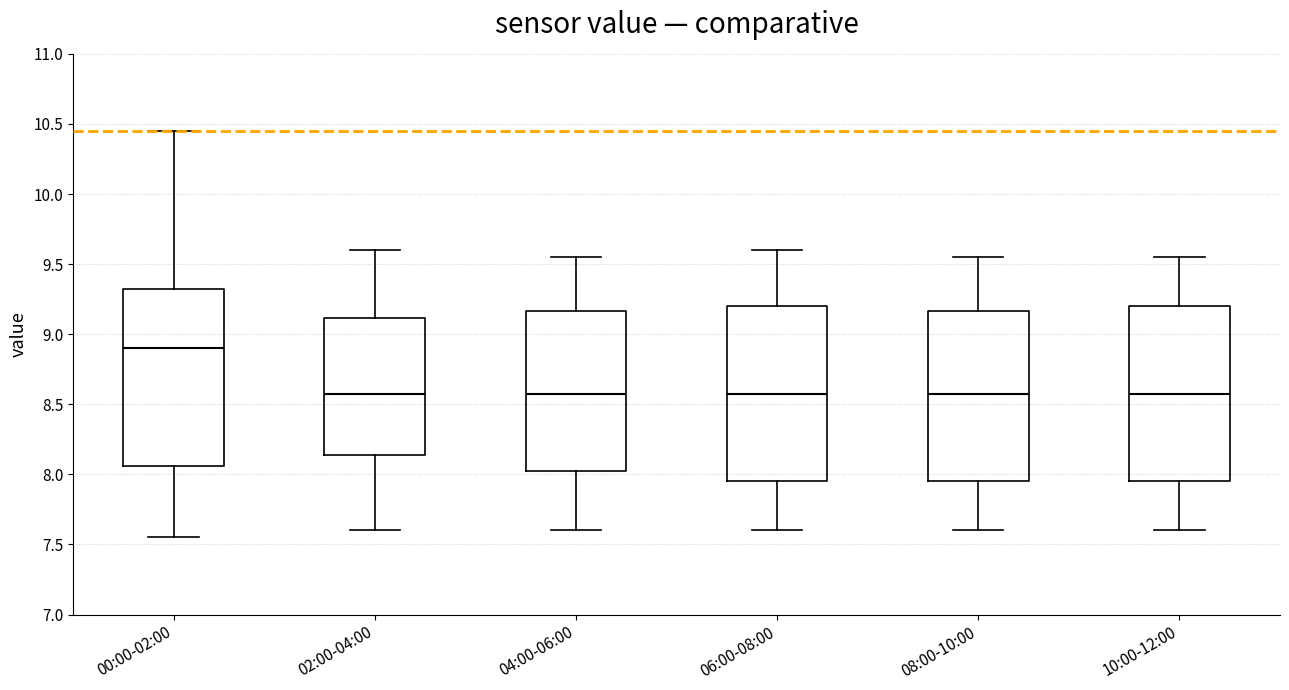

Reading left to right, transcribe this box plot: for each box, give where its median line is, the range the box spans, and where its two whiskers end, as read against the y-axis. The values are not printed on the chart, so give them approximately, as read against the axis.

00:00-02:00: median 8.90, box 8.05 to 9.35, whiskers 7.55 to 10.45
02:00-04:00: median 8.60, box 8.15 to 9.10, whiskers 7.60 to 9.60
04:00-06:00: median 8.60, box 8.05 to 9.15, whiskers 7.60 to 9.55
06:00-08:00: median 8.60, box 7.95 to 9.20, whiskers 7.60 to 9.60
08:00-10:00: median 8.60, box 7.95 to 9.15, whiskers 7.60 to 9.55
10:00-12:00: median 8.60, box 7.95 to 9.20, whiskers 7.60 to 9.55